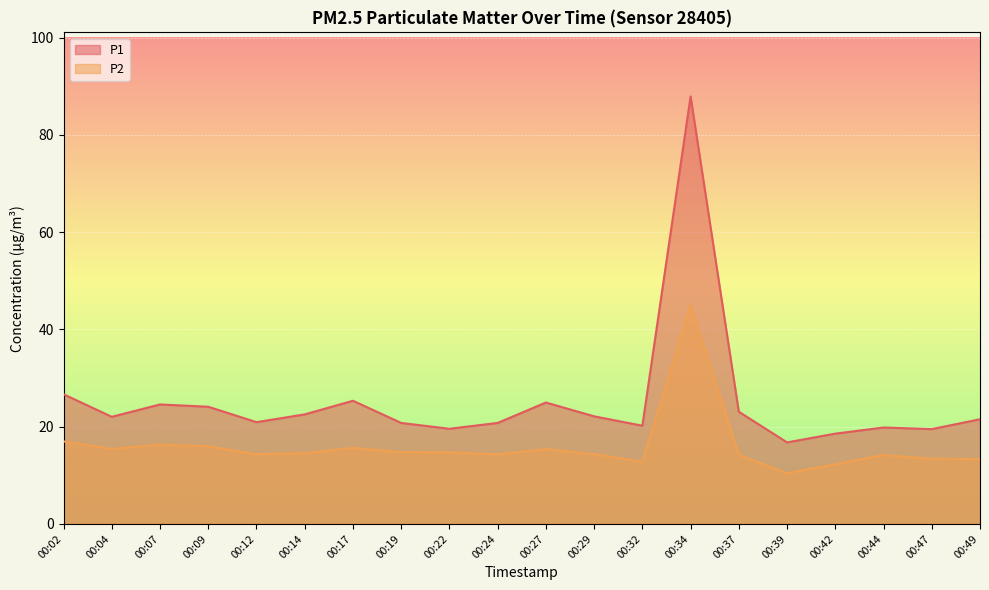

What is the difference between the maximum and minimum values in the P2 series?

34.5